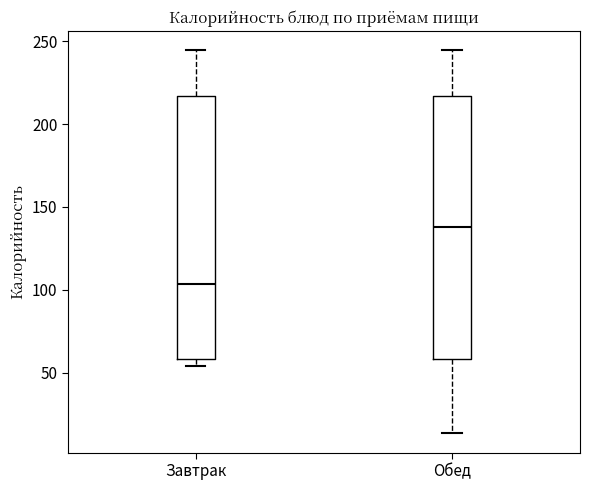

Reading left to right, transcribe this box plot: for each box, give where its median line is, the range the box spans, and where its two whiskers end, as read against the y-axis. The values are not printed on the chart, so give them approximately, as read against the axis.

Завтрак: median 105, box 60 to 215, whiskers 55 to 245
Обед: median 140, box 60 to 215, whiskers 15 to 245